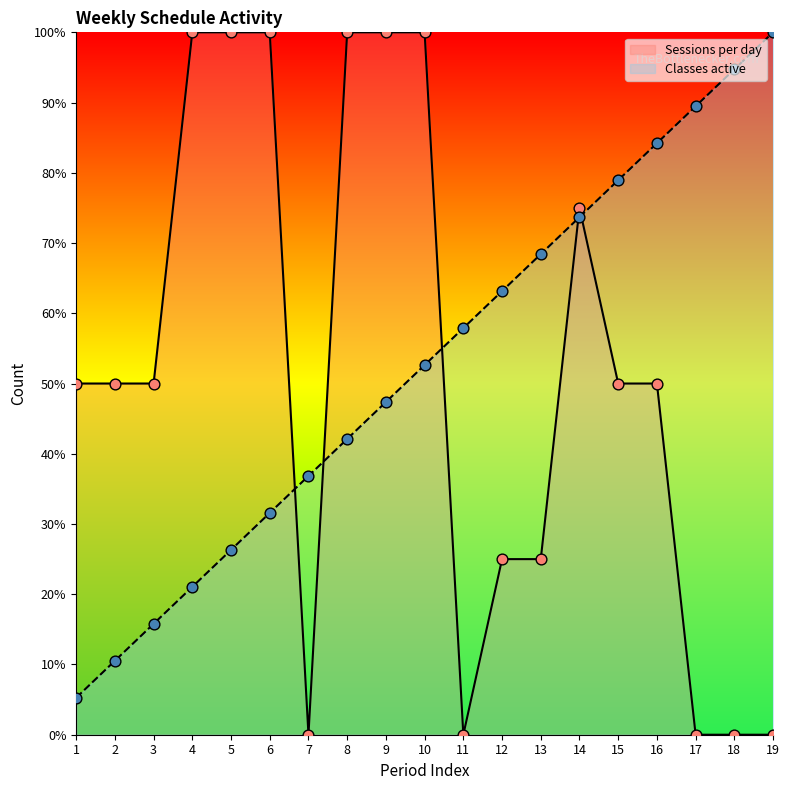

Is the value of Classes active at 13 greater than the value of Sessions per day at 6?

No